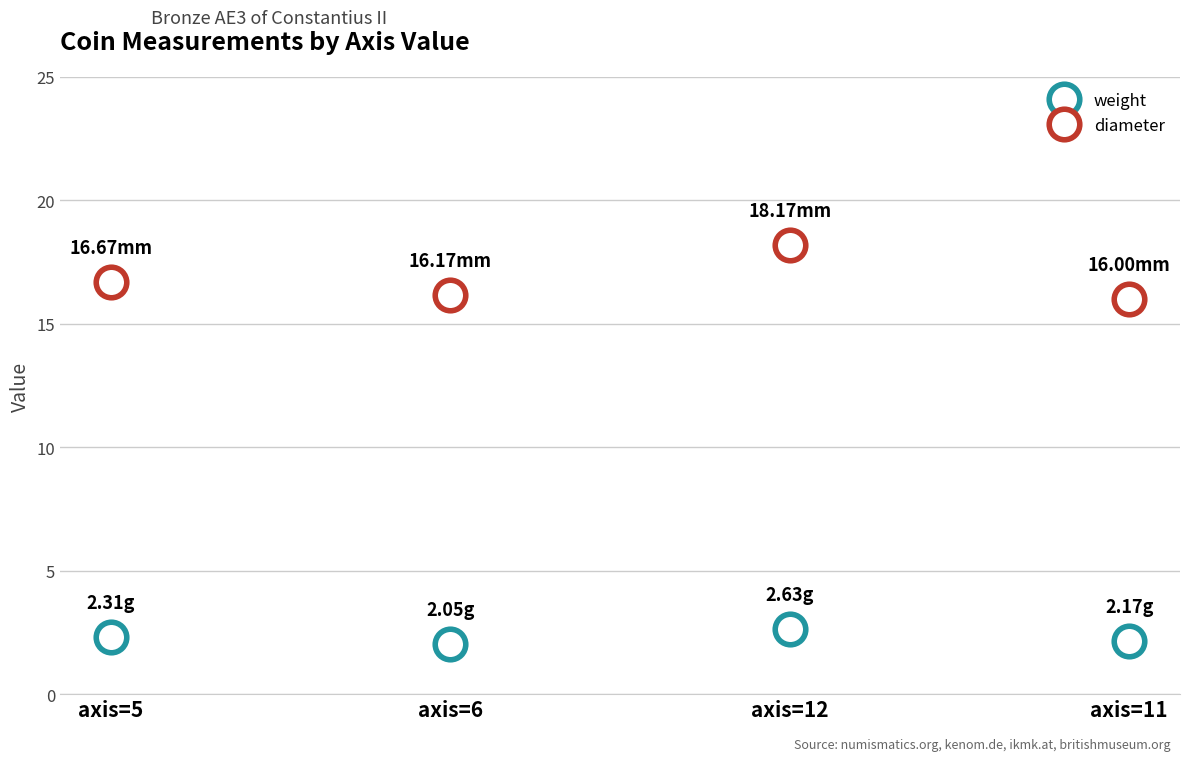

Which series has the largest range (max minus min)?

diameter